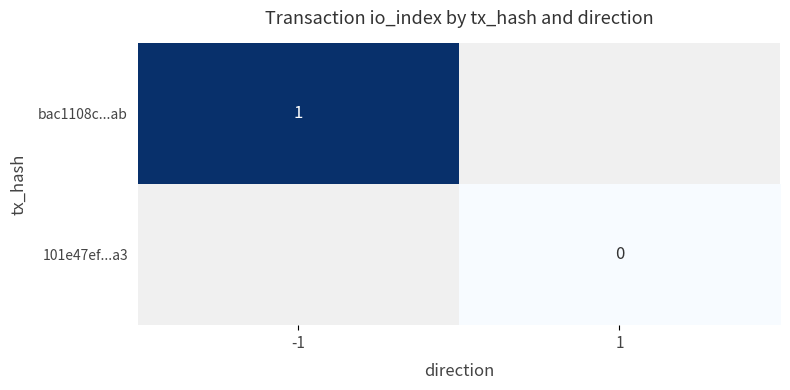

What is the greatest value displayed?

1.0